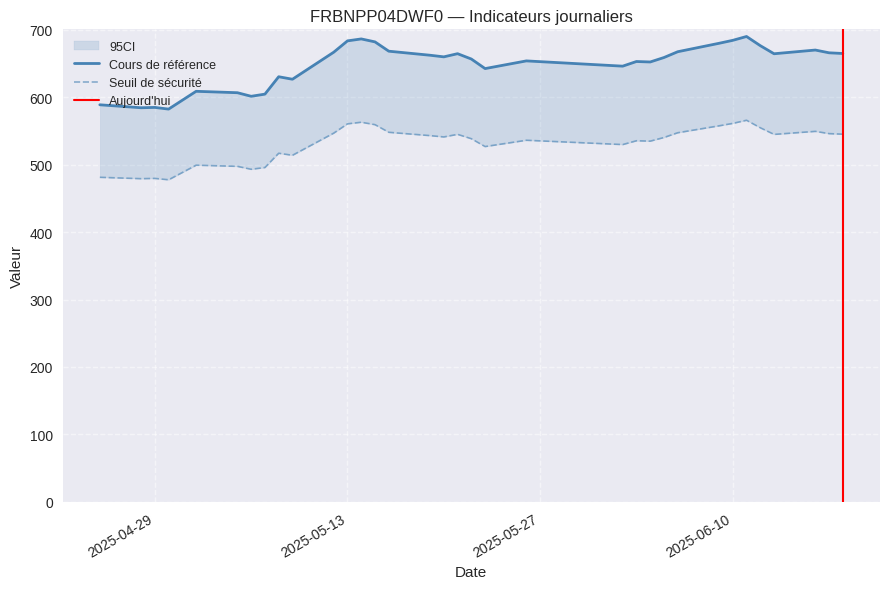

True or false: Cours de référence has more than 2 interior local peaks.

True